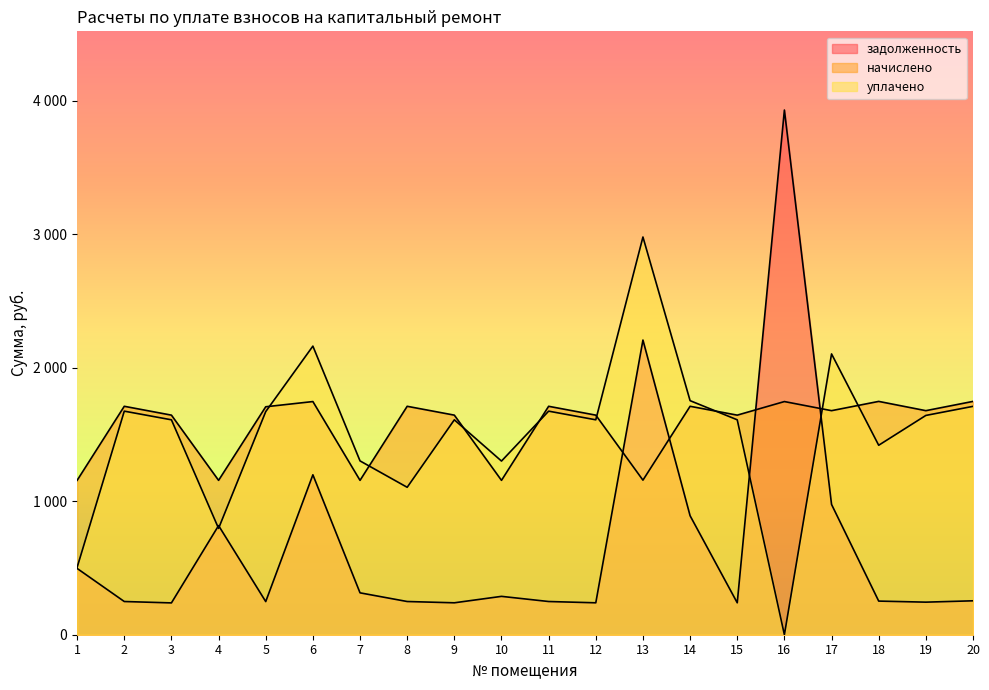

What is the total value across all series at 20?

3713.9